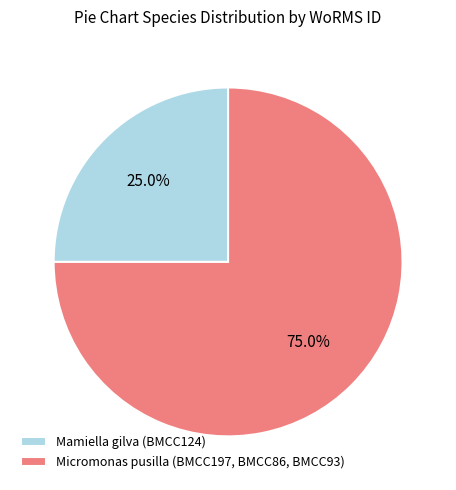

Approximately how many times larger is the value at Mamiella gilva (BMCC124) compared to Micromonas pusilla (BMCC197, BMCC86, BMCC93)?

0.3